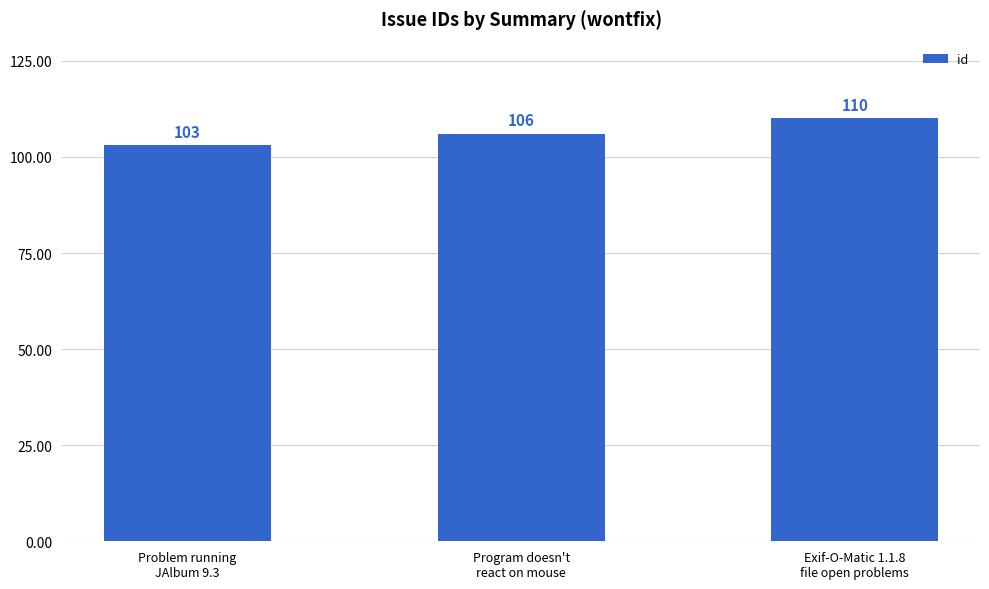

Approximately how many times larger is the value at Program doesn't
react on mouse compared to Problem running
JAlbum 9.3?

1.0